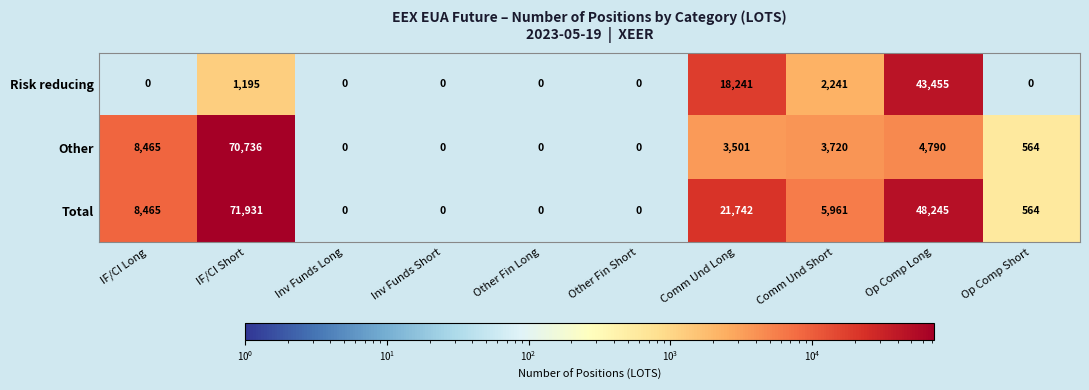

What is the difference between the maximum and minimum values in the Total series?

71931